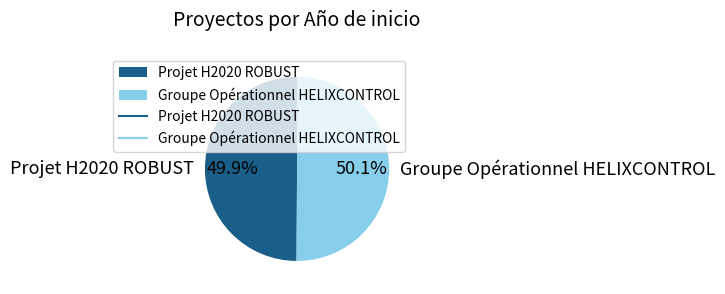

What is the ratio of the value at Groupe Opérationnel HELIXCONTROL to the value at Projet H2020 ROBUST?

1.0